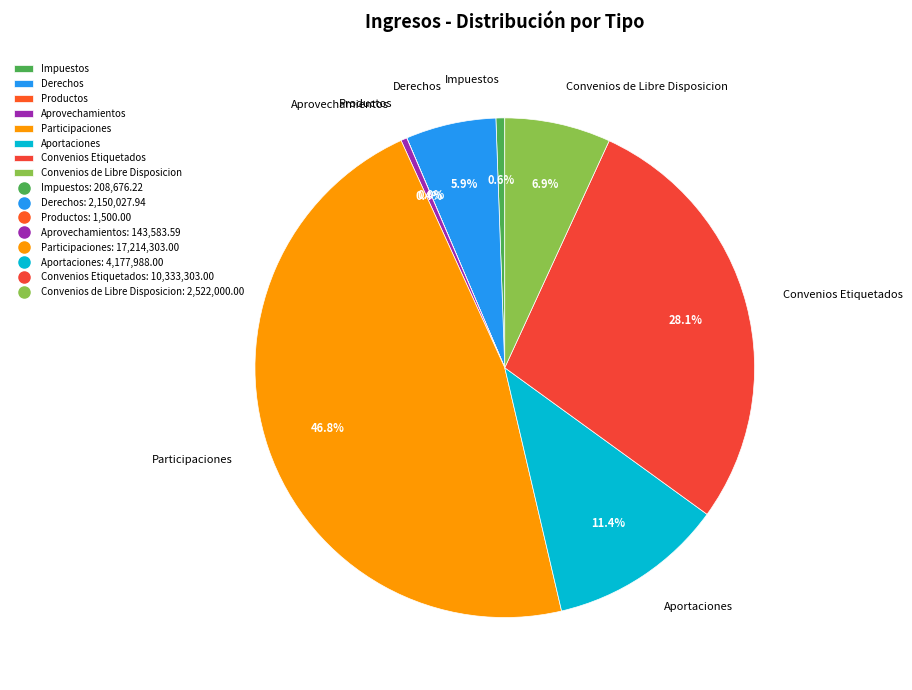

Which slice is the largest?

Participaciones